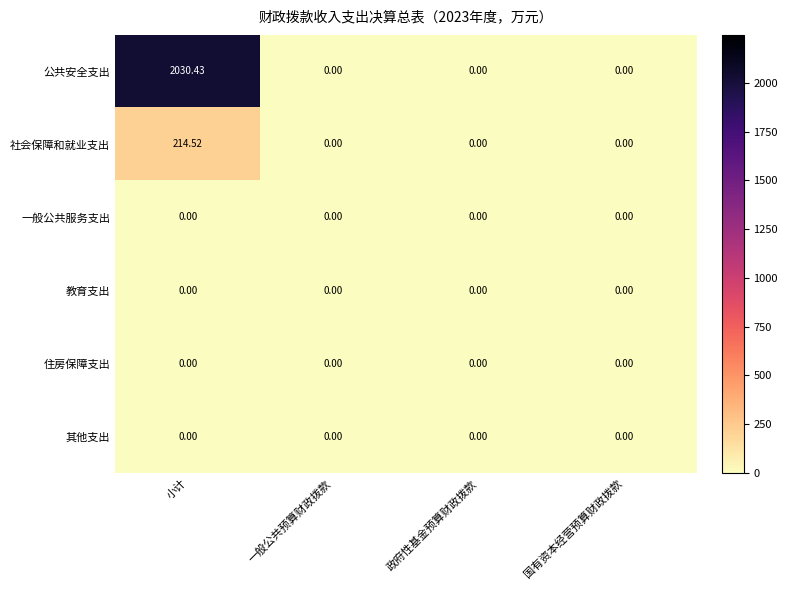

At which category is the sum across all series the highest?

小计